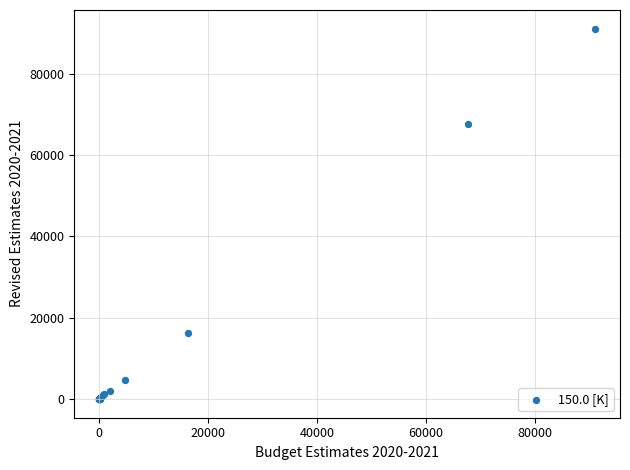

What Y value in the scatter plot is closest to 45543?

67731